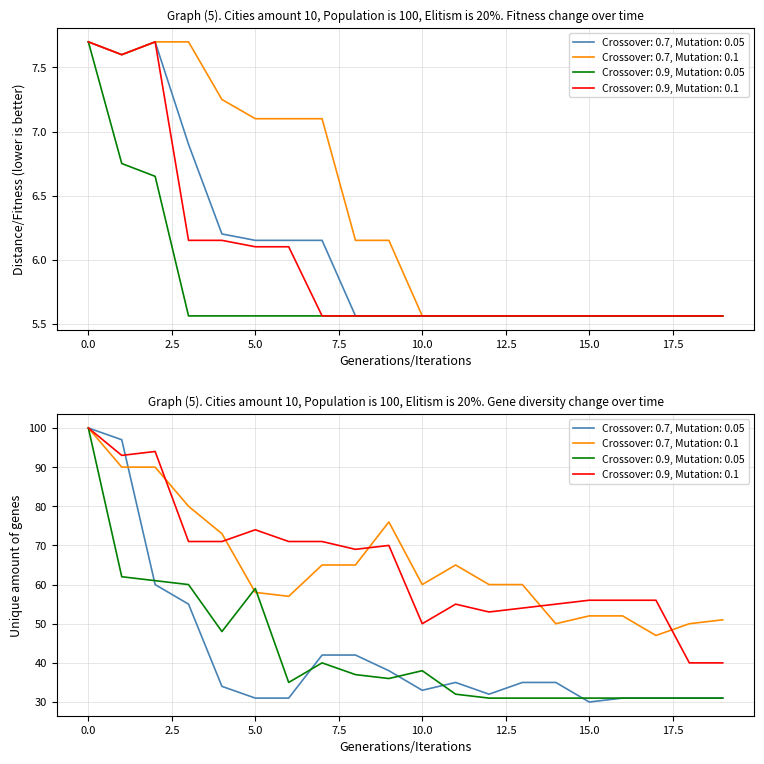

What is the value of the Crossover: 0.9, Mutation: 0.05 point at the 16th from the left?

5.6